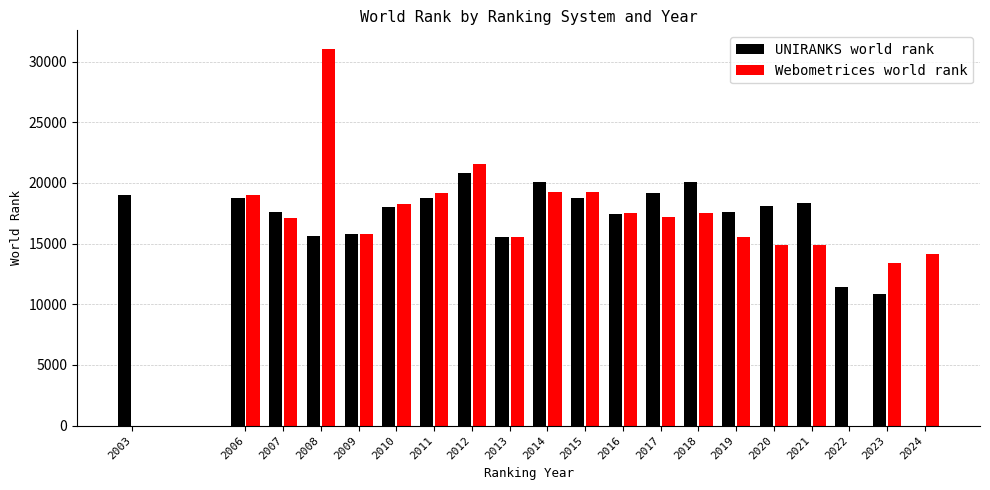

What is the smallest value displayed?

10836